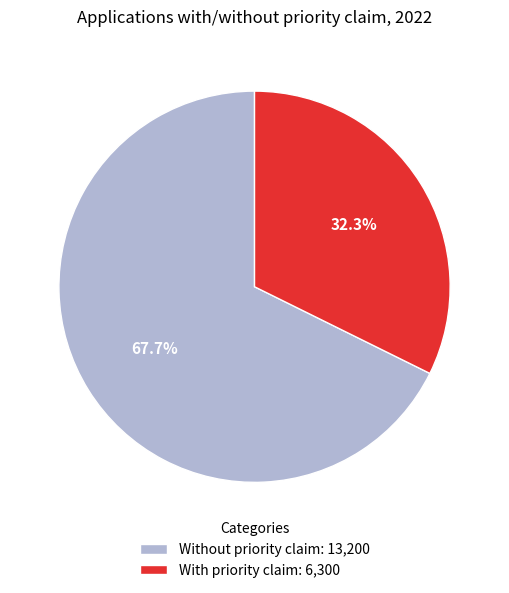

Is Without priority claim the majority of the pie?

Yes